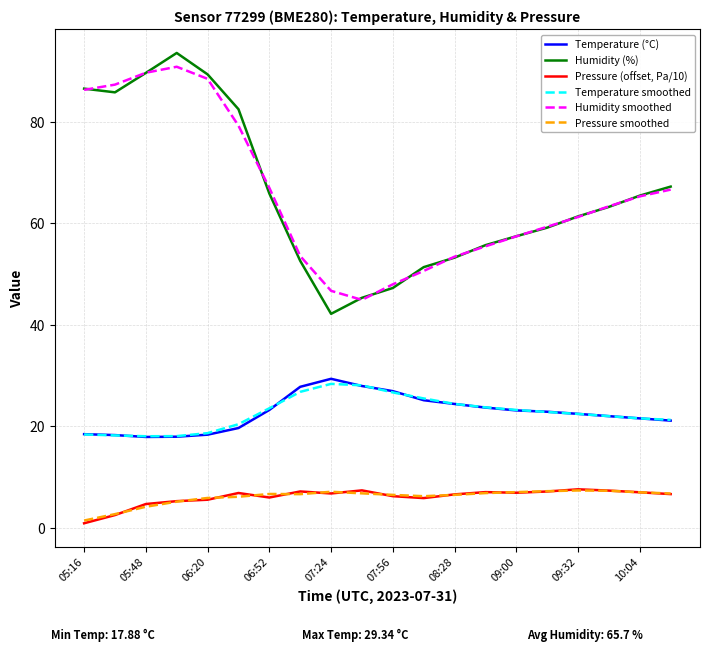

What is the greatest value displayed?

93.5